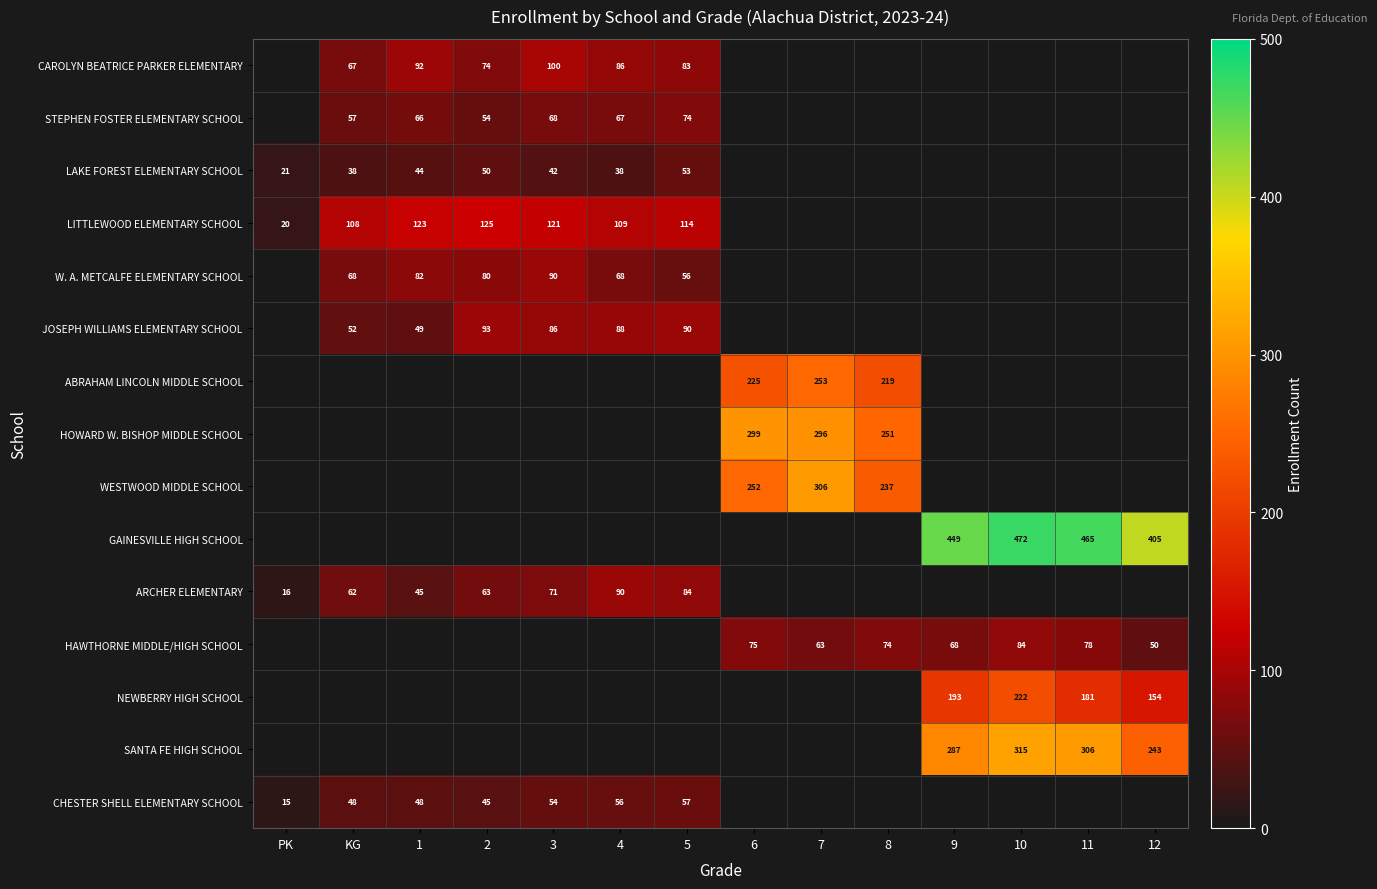

Between 1 and 9, which is larger?

1